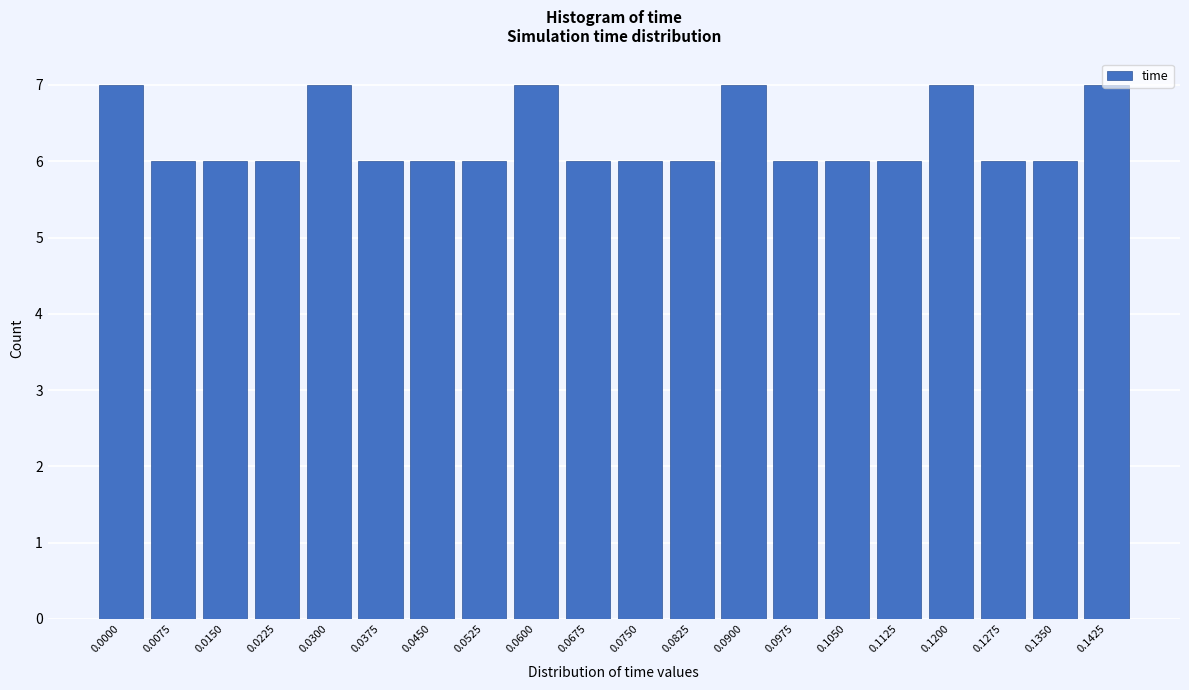

What is the sum of all values?

126